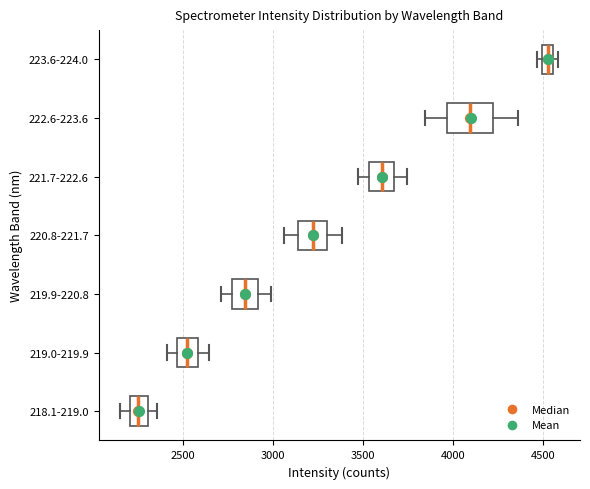

Which box has the furthest to the right median line?

223.6-224.0